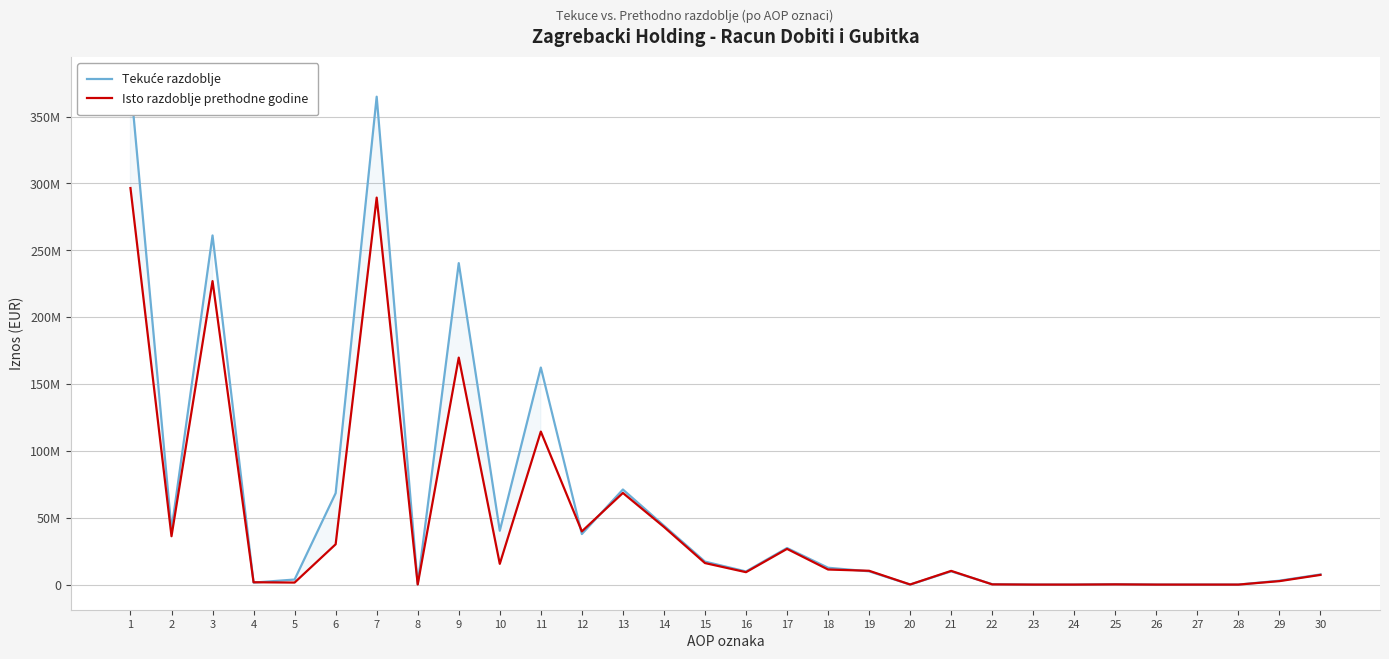

Which series has the largest range (max minus min)?

Tekuće razdoblje